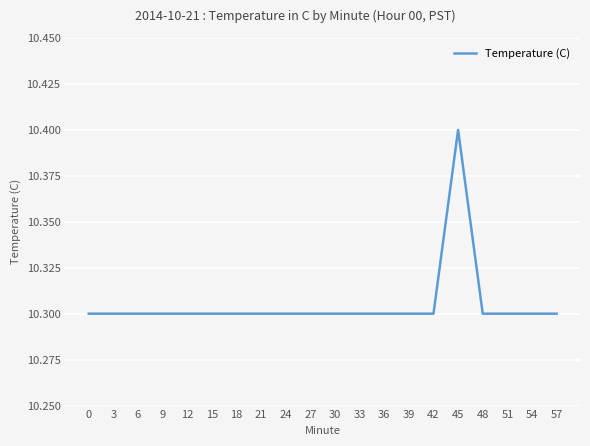

Approximately how many times larger is the value at 24 compared to 30?

1.0